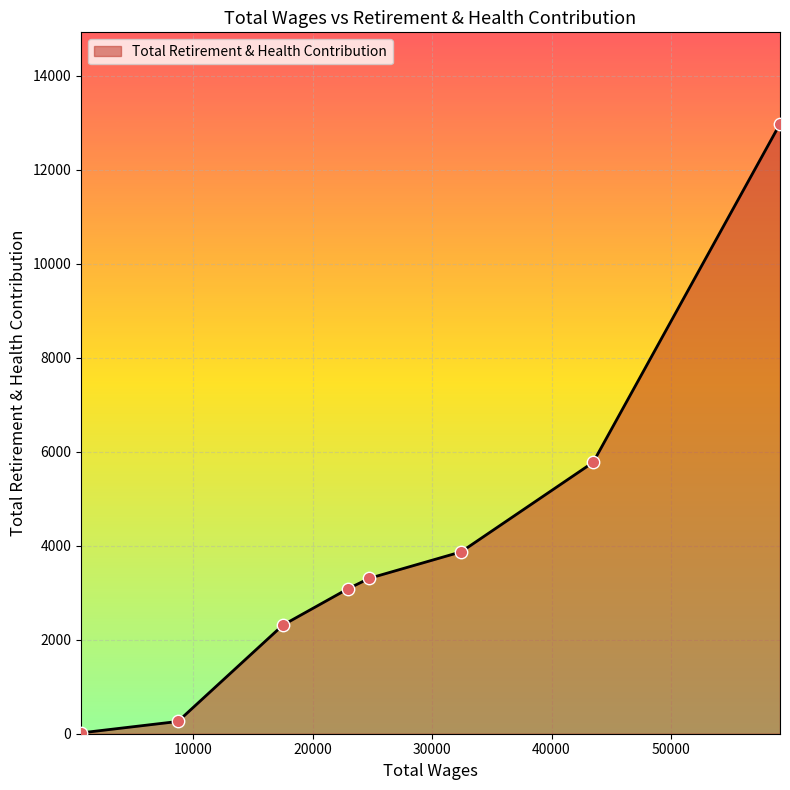

What is the sum of all values?

31608